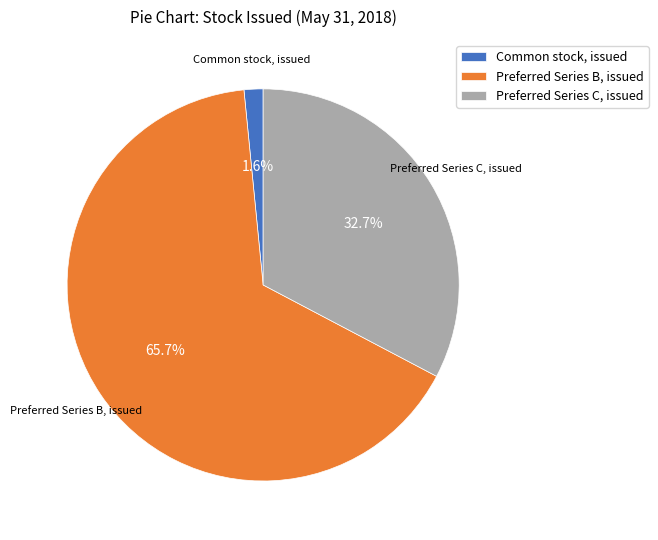

How many slices are in this pie chart?

3